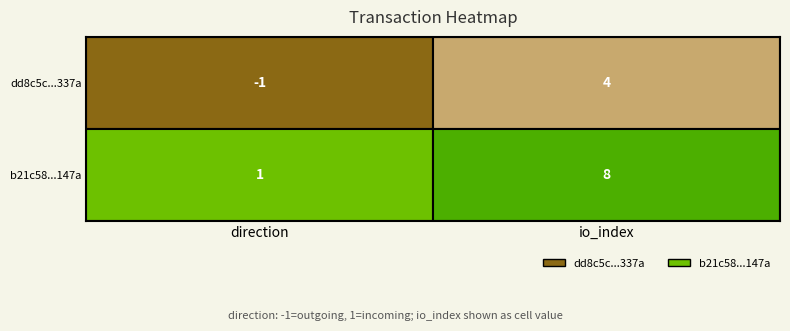

Rank the series by their average value, from highest to lowest.

b21c58ad542623e945827569b950a9add6d0148, dd8c5c687cb2f173ed85d382b71754c663c337a